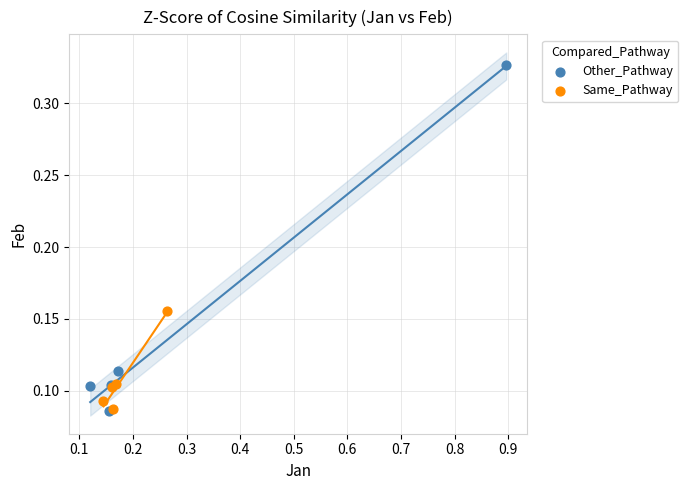

What are all the series names shown in the legend?

Other_Pathway, Same_Pathway